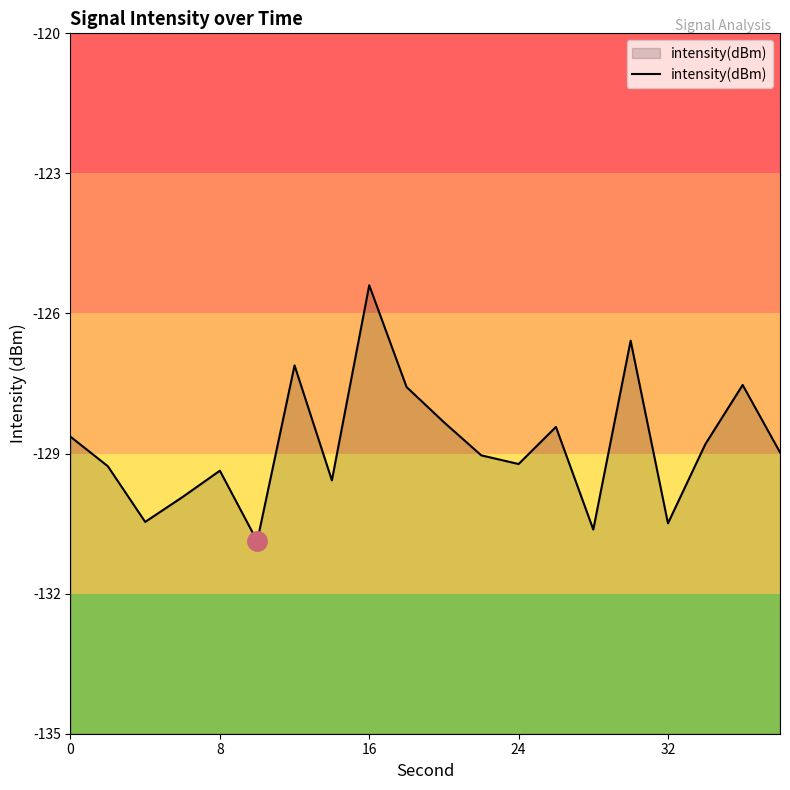

What value does the data have at 16?

-125.4